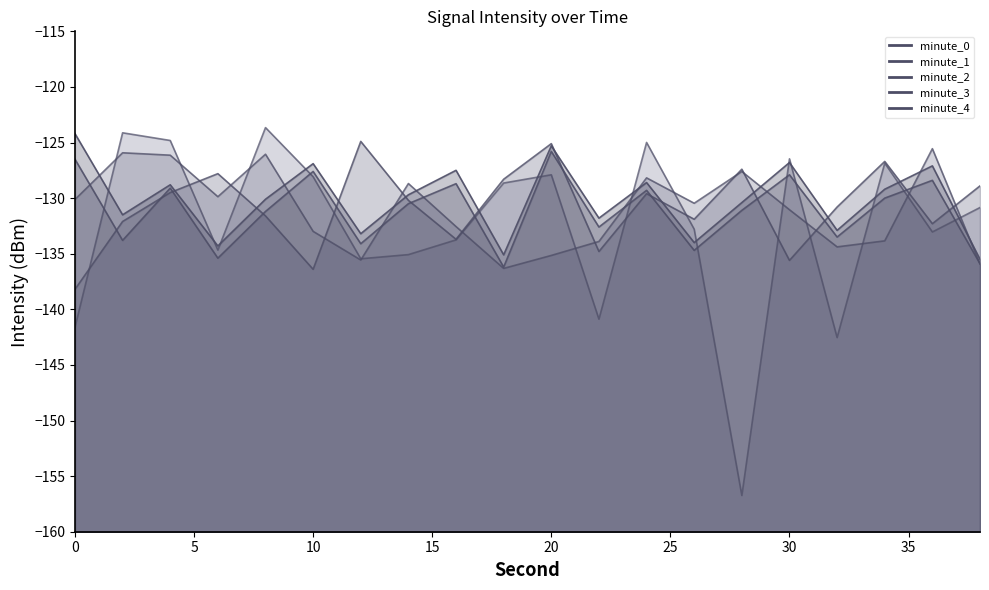

What is the value of the minute_4 point at the 10th from the left?

-135.1